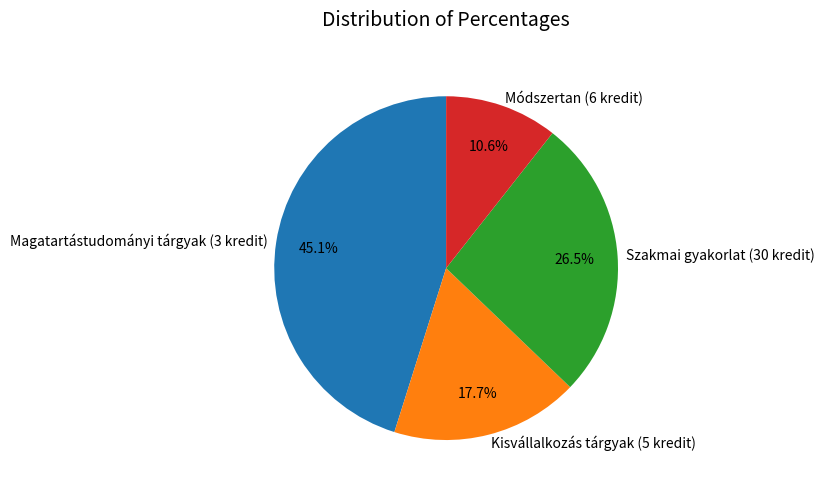

Count the number of slices in the pie.

4